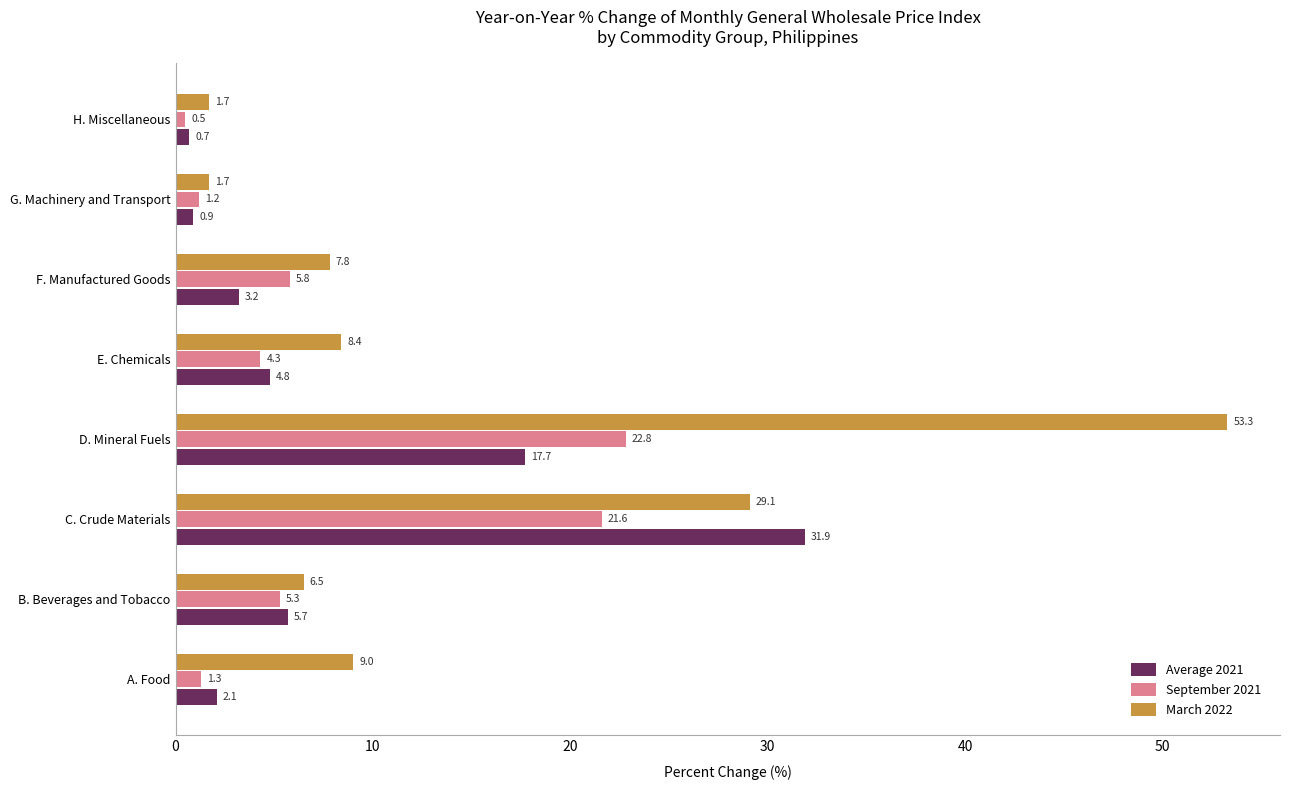

What is the spread (max minus min) of values at G. Machinery and Transport?

0.8